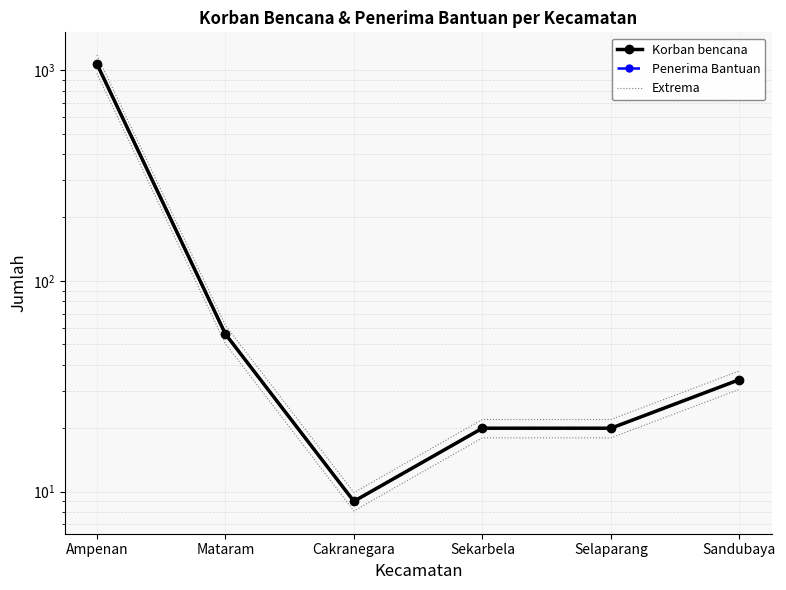

What is the difference between the maximum and minimum values in the Penerima Bantuan series?

1063.0